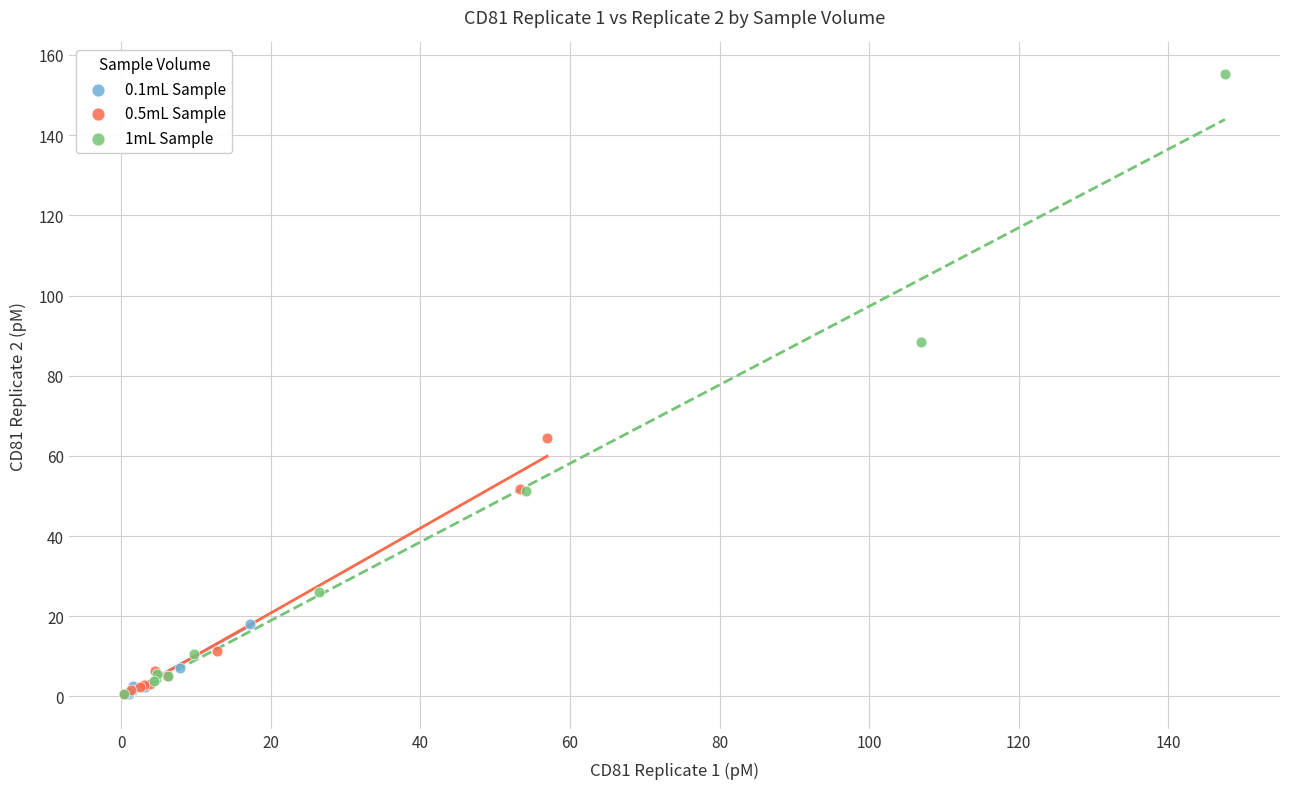

Which series has the widest spread of Y values?

1mL Sample